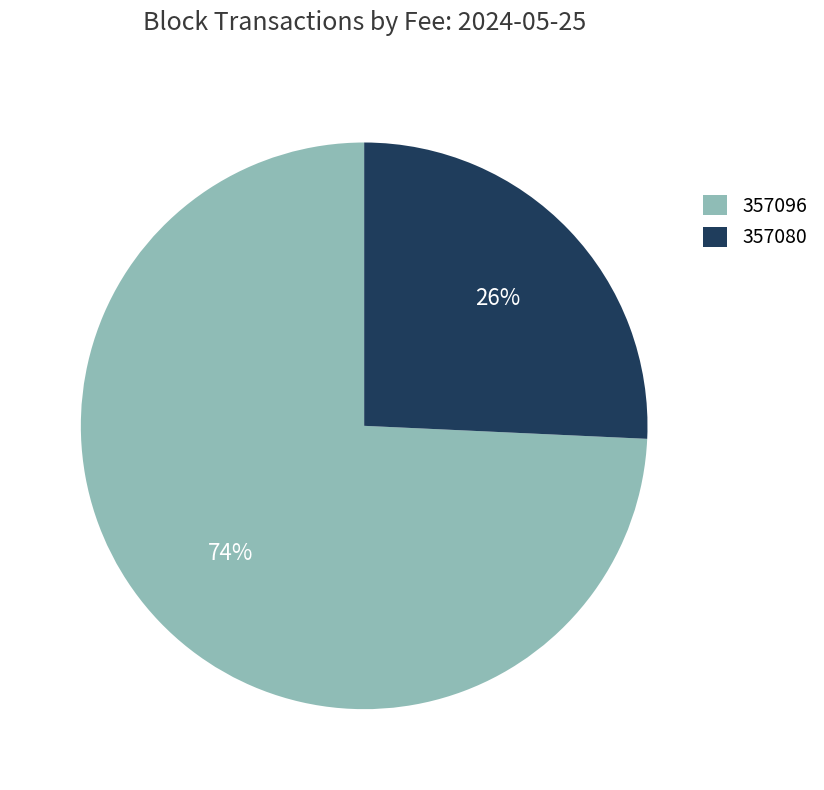

Does 357080 represent more than half of the total?

No